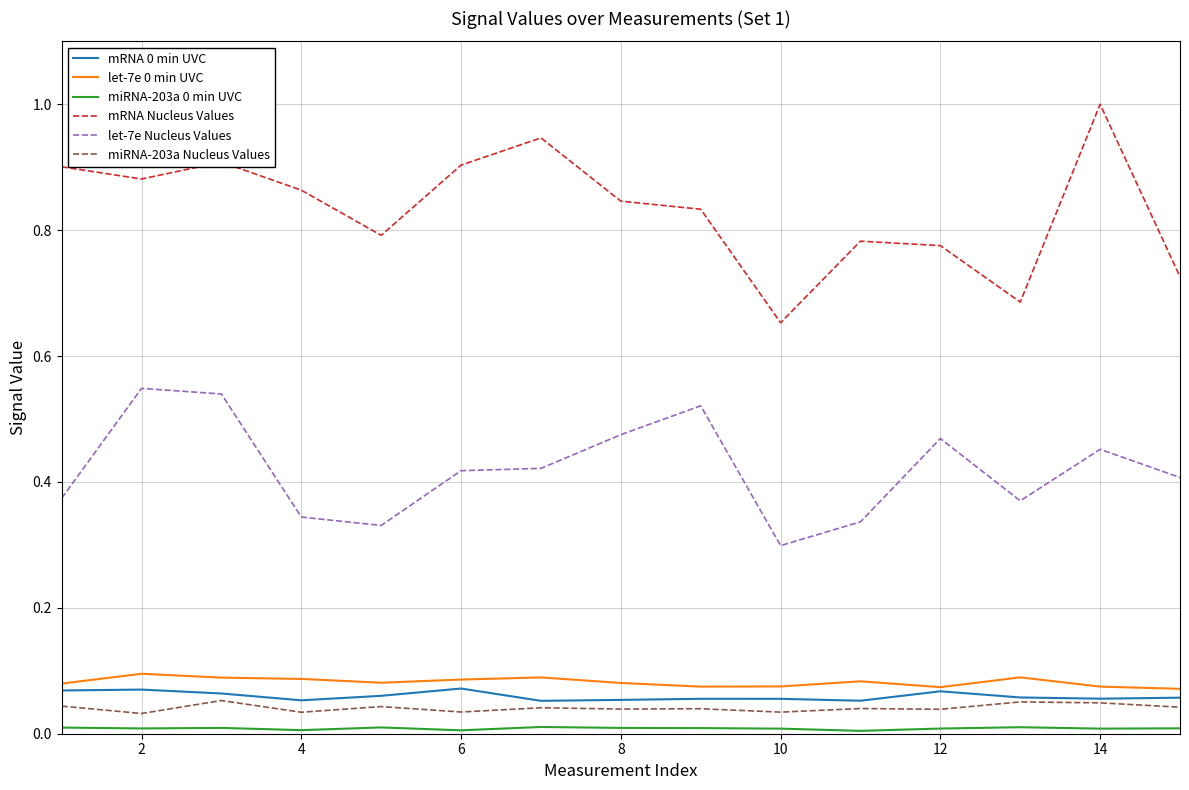

What is the greatest value displayed?

1.0